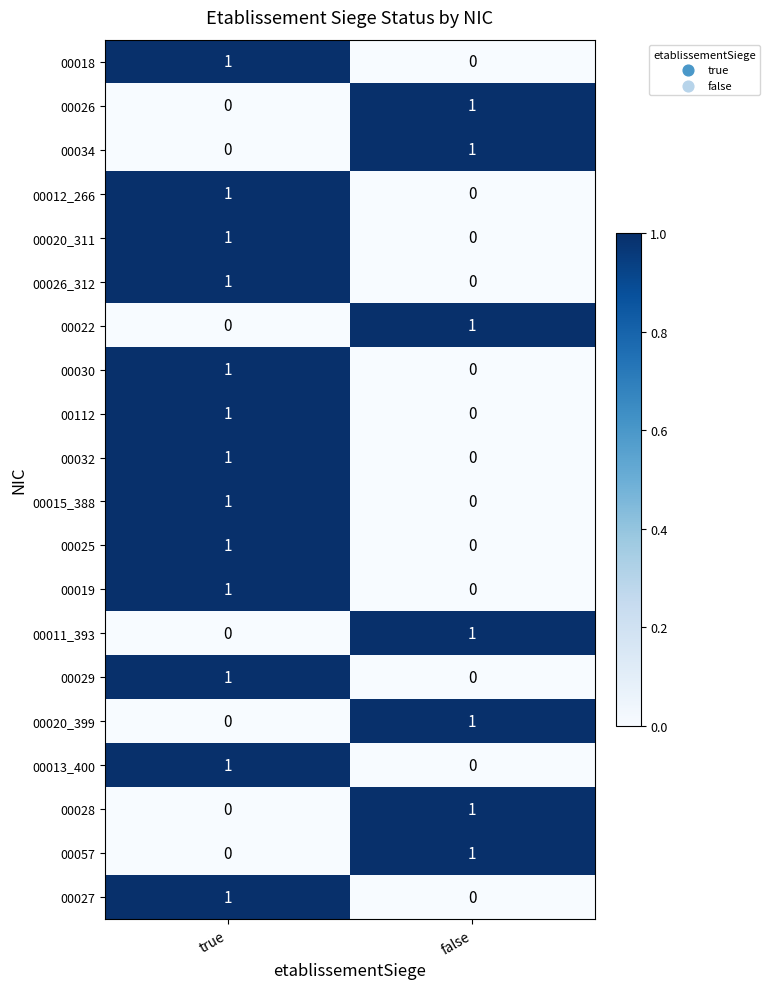

List the labels in order of 00028 value, largest first.

false, true